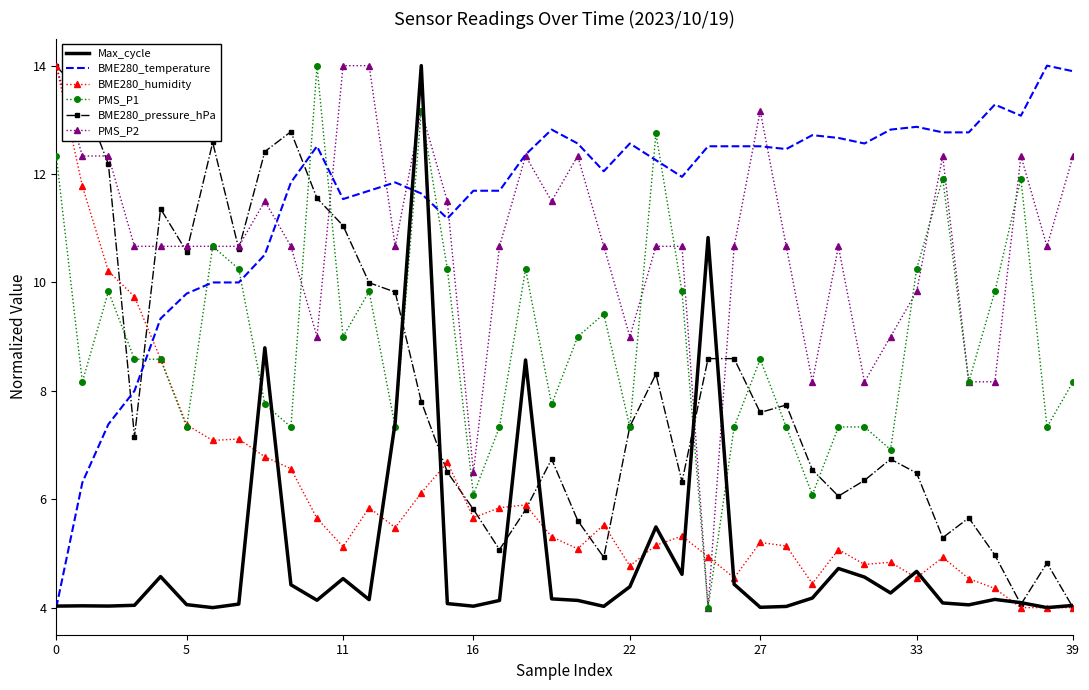

What is the minimum value for PMS_P2?

4.0